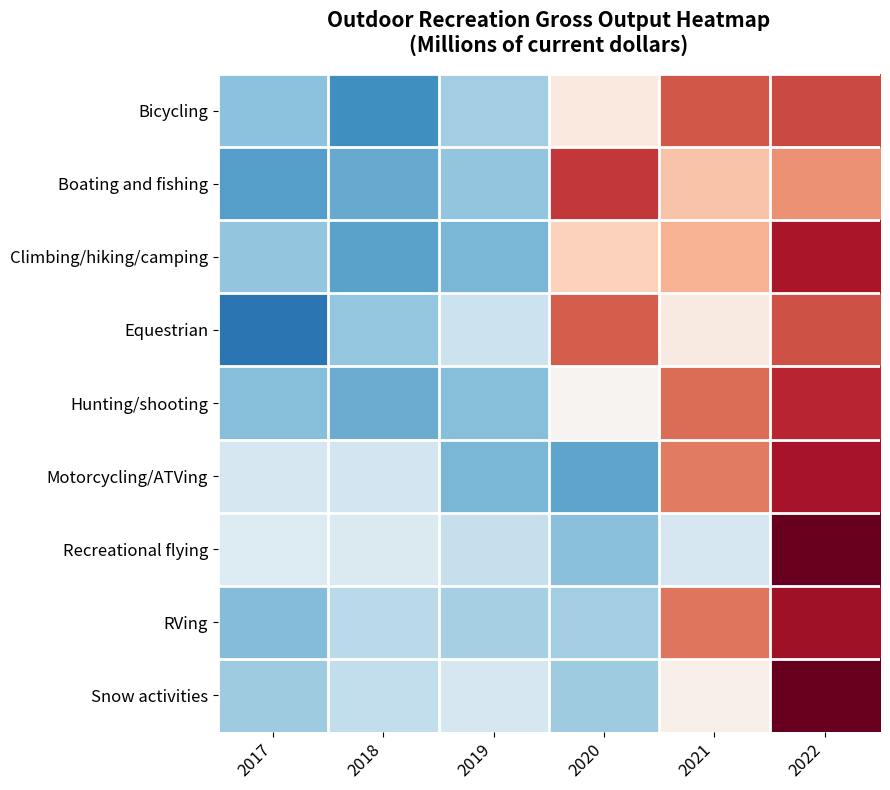

How many series are shown in this chart?

9